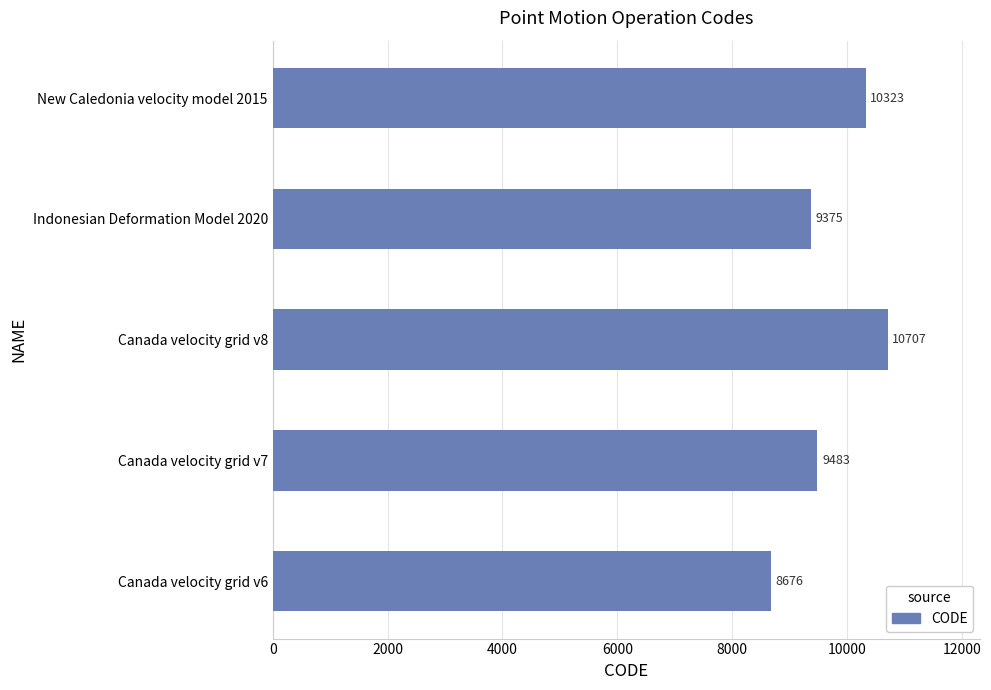

Reading bottom to top, list all the values displayed in this chart.

8676	9483	10707	9375	10323